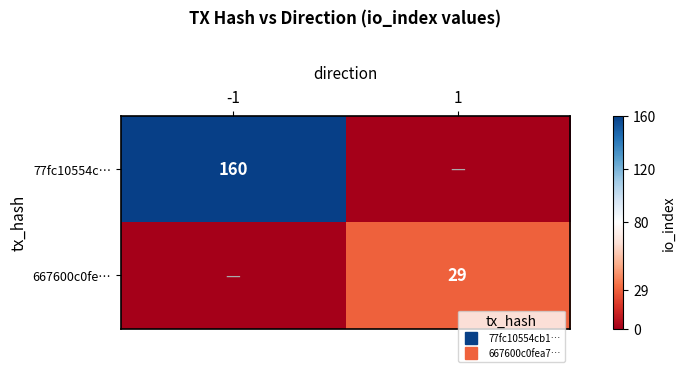

What is the sum of the 667600c0fe… values at -1 and 1?

29